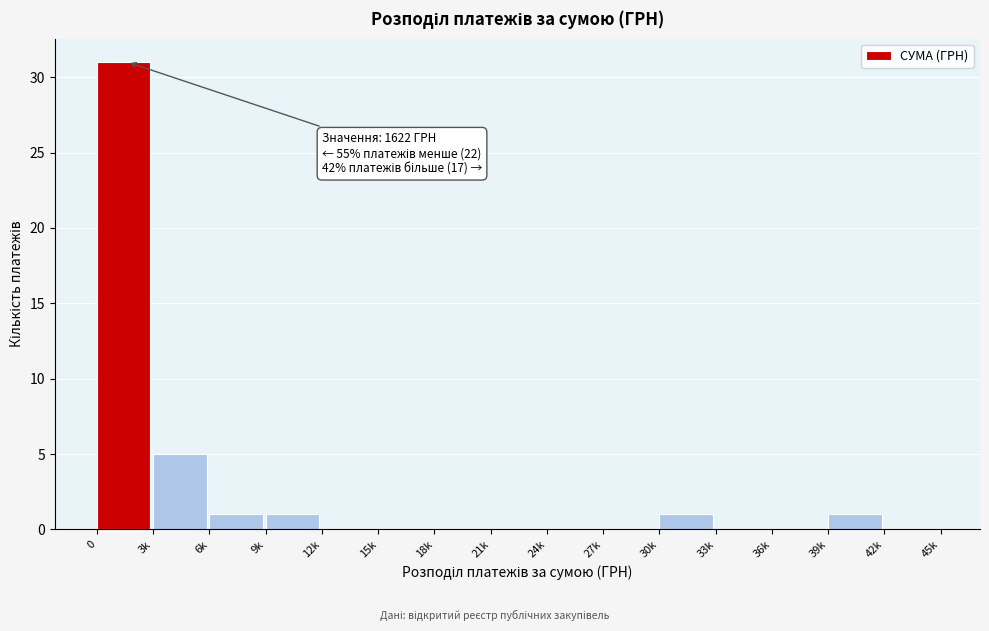

Reading left to right, transcribe all the data shown in this chart.

0=31	3k=5	6k=1	9k=1	12k=0	15k=0	18k=0	21k=0	24k=0	27k=0	30k=1	33k=0	36k=0	39k=1	42k=0